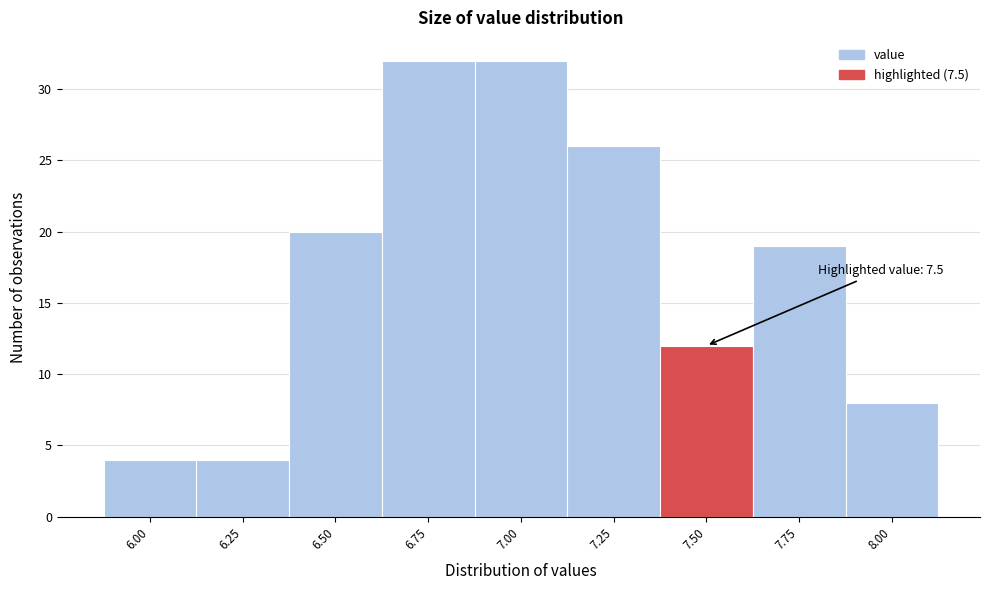

Reading left to right, transcribe all the data shown in this chart.

6.00=4	6.25=4	6.50=20	6.75=32	7.00=32	7.25=26	7.50=12	7.75=19	8.00=8